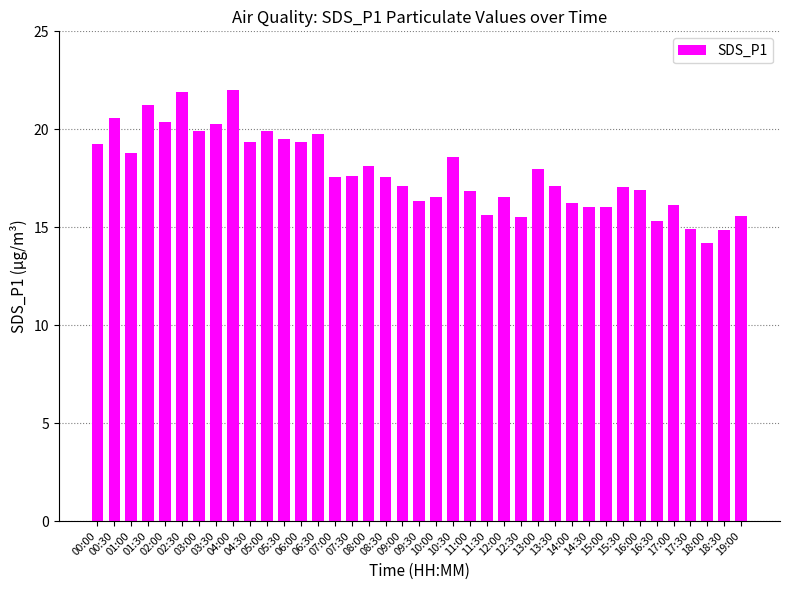

How many data points does each series have?

39